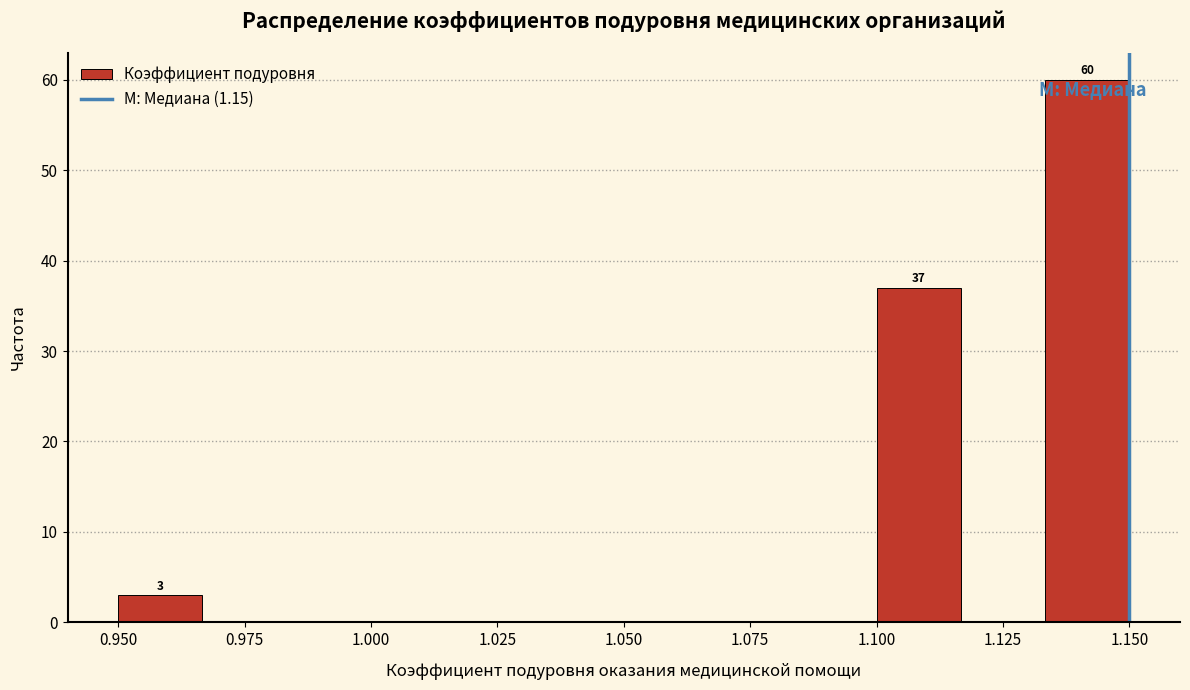

Around what value on the x-axis is the tallest bar? Give the approximate position of its centre, as read against the axis.

1.140